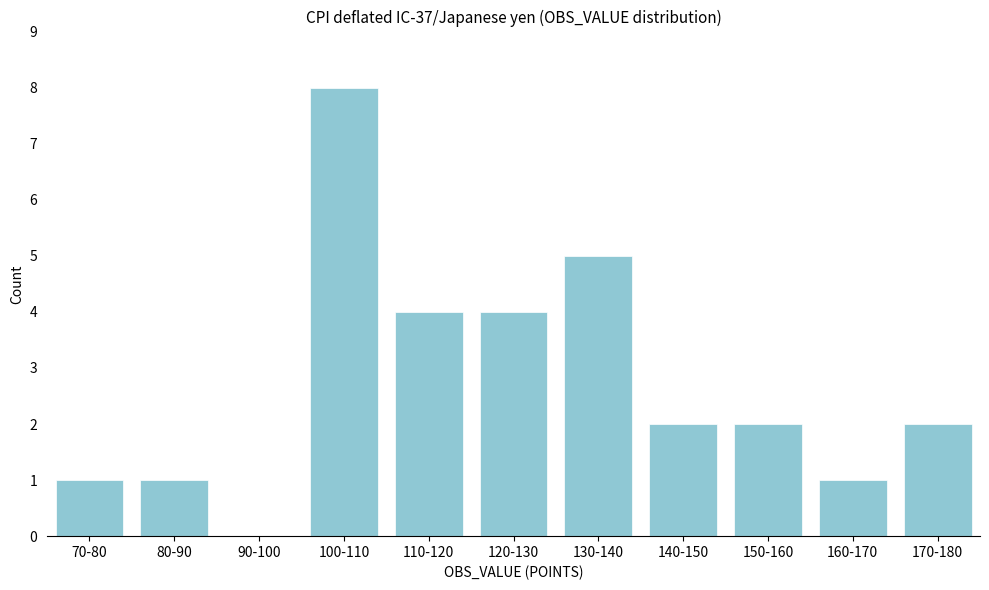

Reading left to right, transcribe all the data shown in this chart.

70-80=1	80-90=1	90-100=0	100-110=8	110-120=4	120-130=4	130-140=5	140-150=2	150-160=2	160-170=1	170-180=2